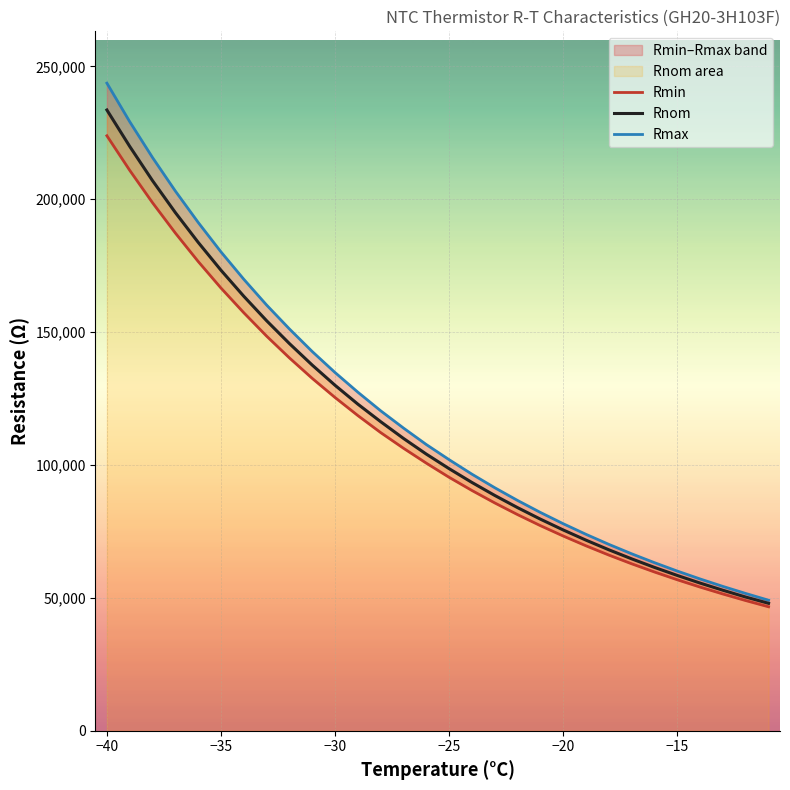

The Rnom series shows 65311 at −30. True or false?

False